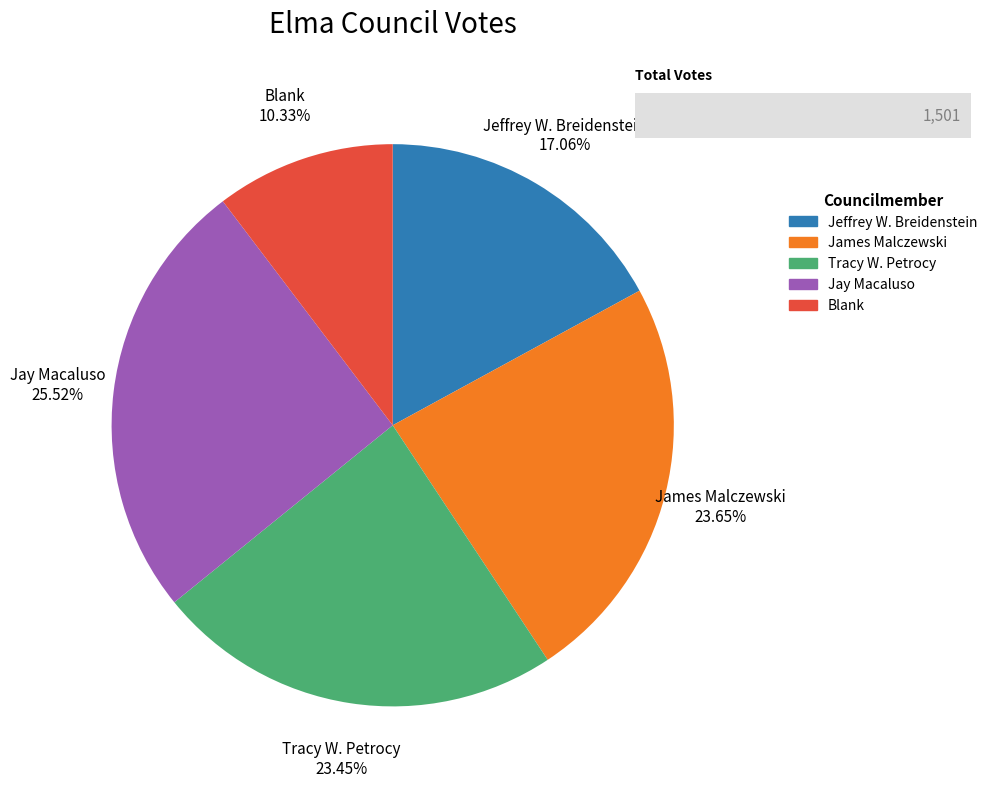

Between Blank and James Malczewski, which is larger?

James Malczewski